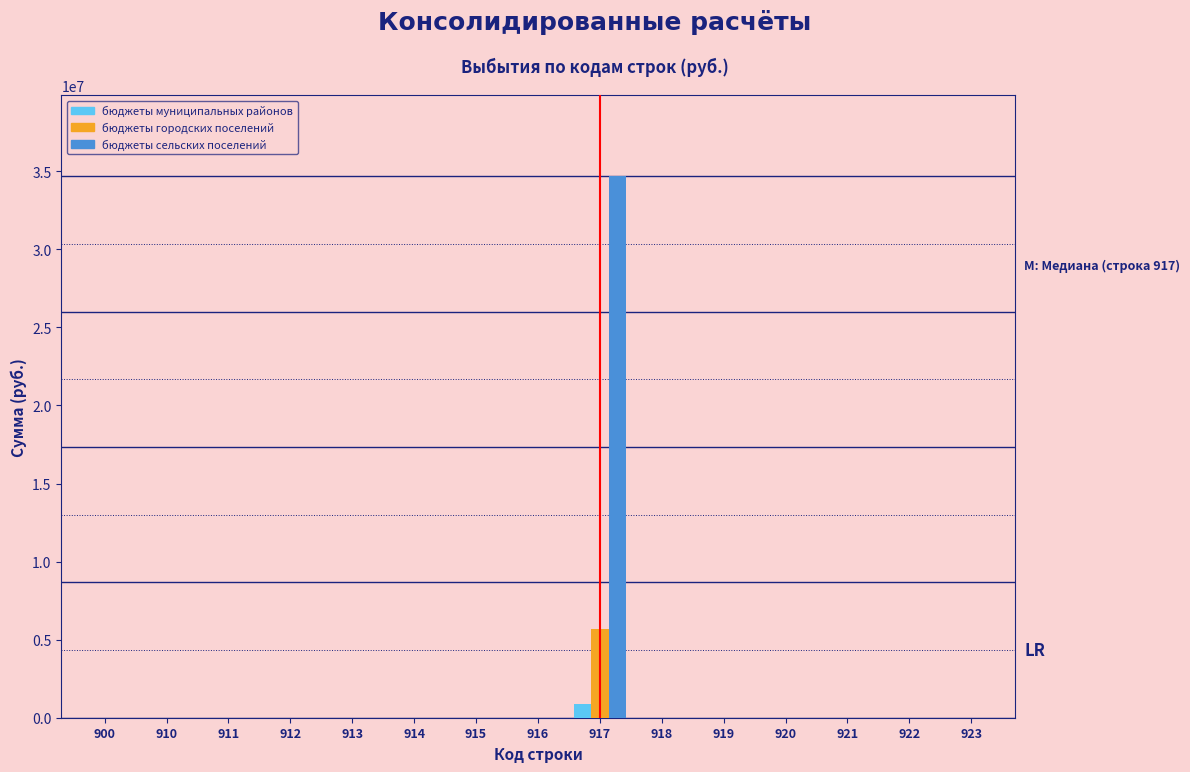

What is the maximum value for бюджеты городских поселений?

5659956.0